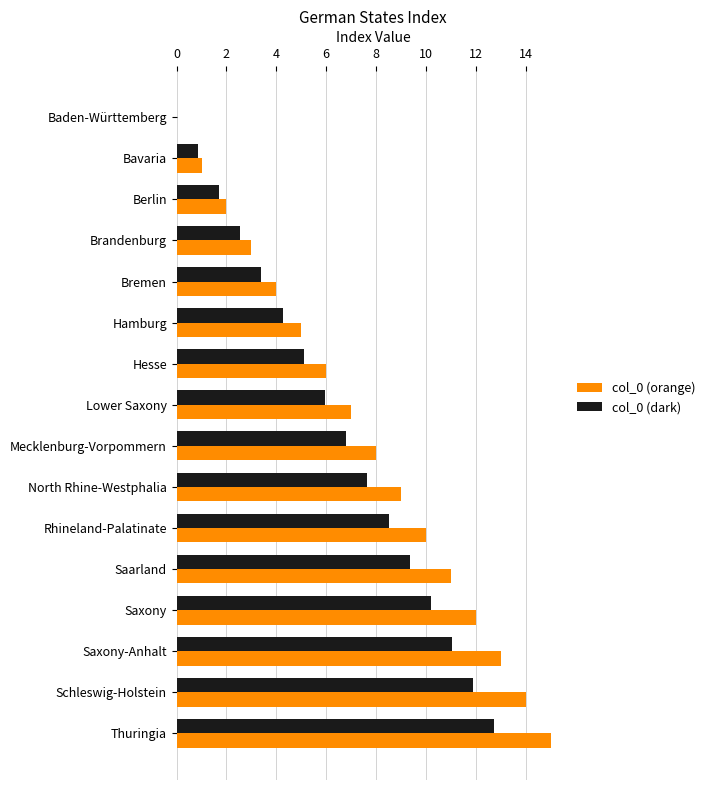

What are all the series names shown in the legend?

col_0 (orange), col_0 (dark)